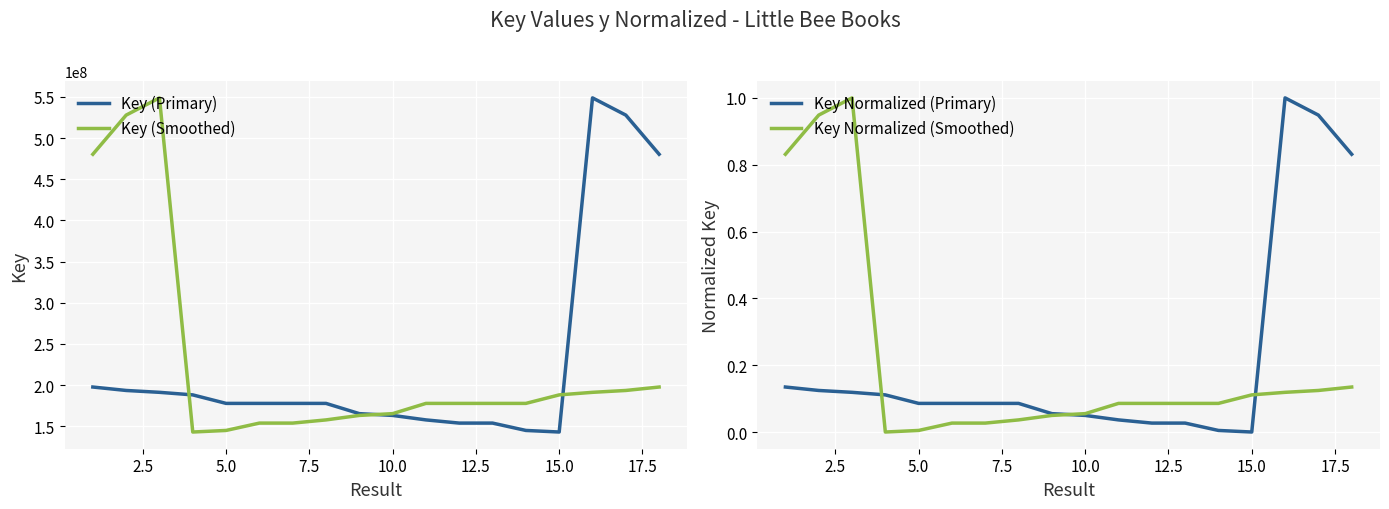

What is the lowest value of the Key (Smoothed) series?

142950264